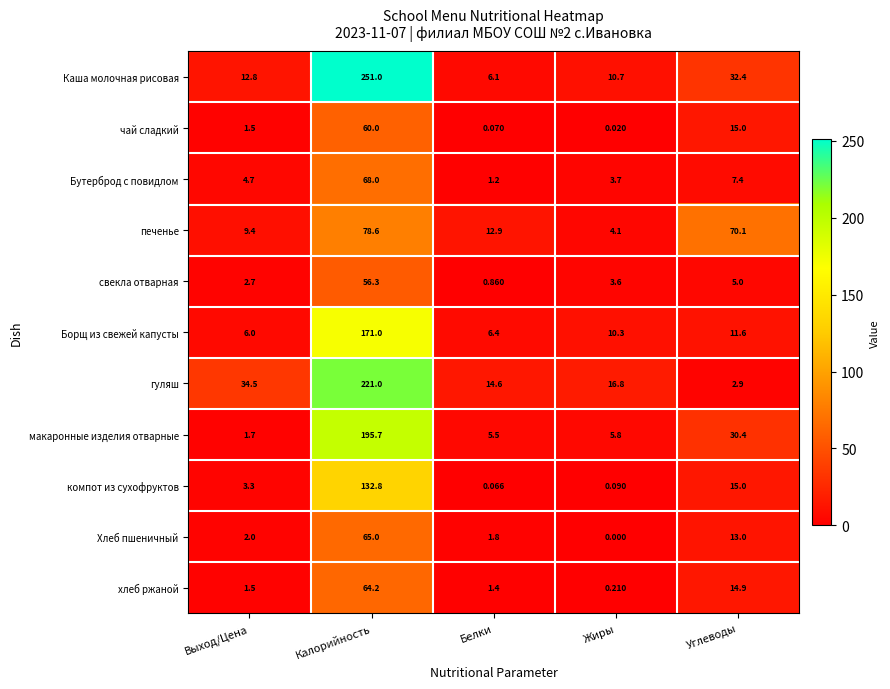

How many values in the гуляш series exceed 16?

3